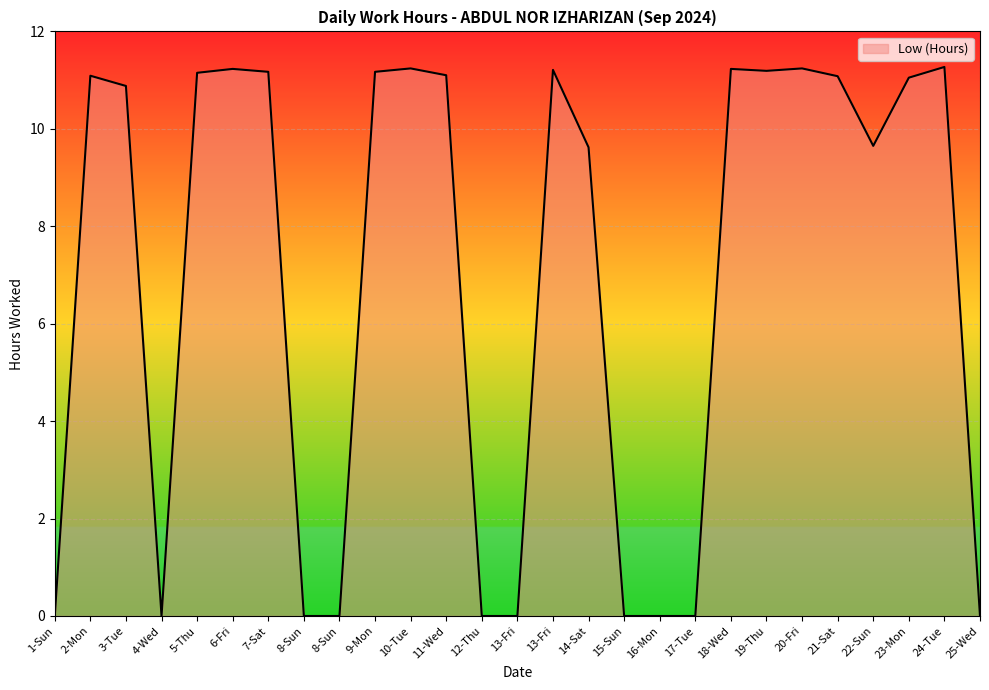

How many lines are shown in the chart?

1